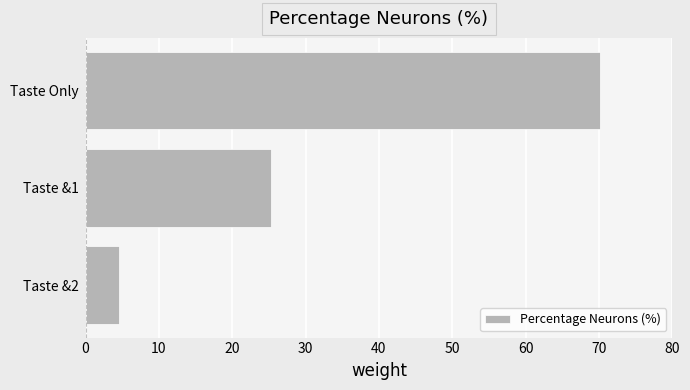

List the labels in order of value, smallest first.

Taste &2, Taste &1, Taste Only